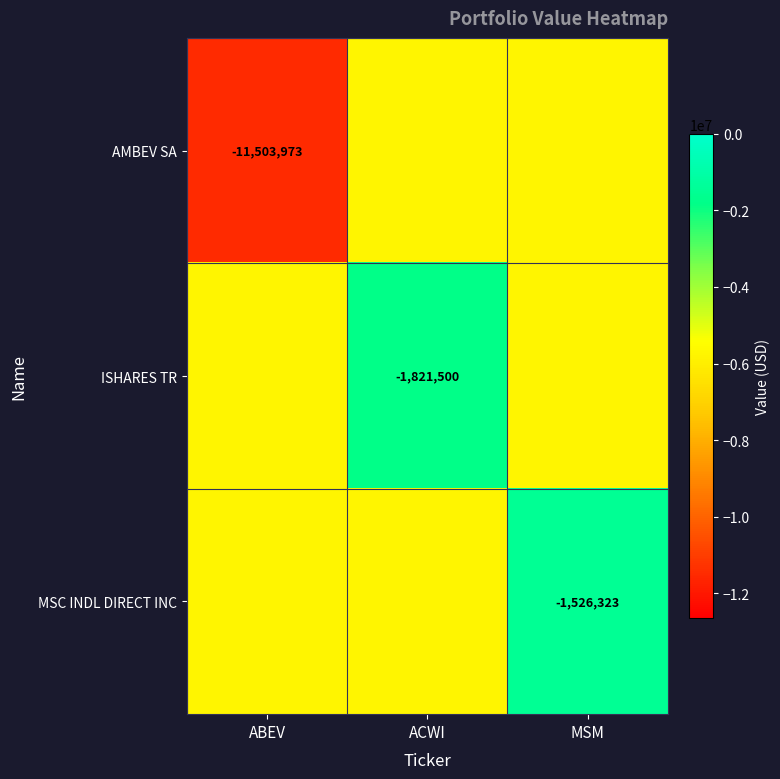

True or false: ISHARES TR has a value of -768540.1 at ACWI.

False